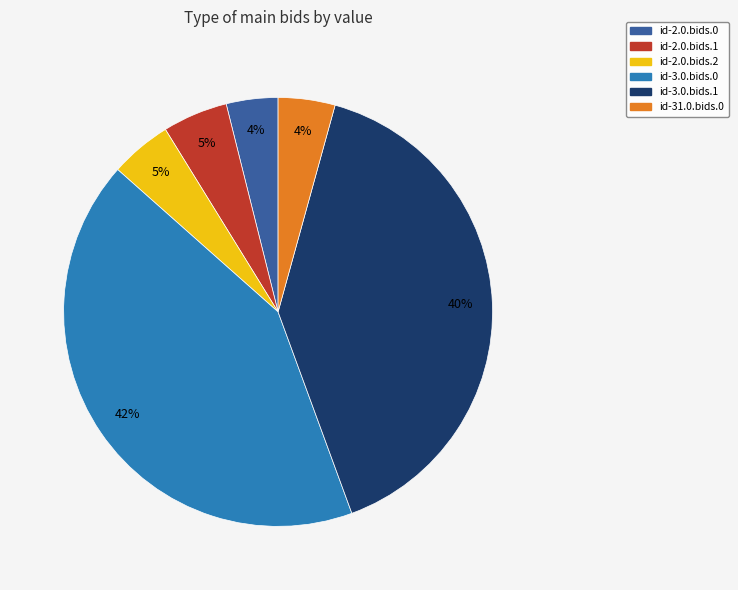

Combined, do id-2.0.bids.2 and id-2.0.bids.1 account for over 50%?

No